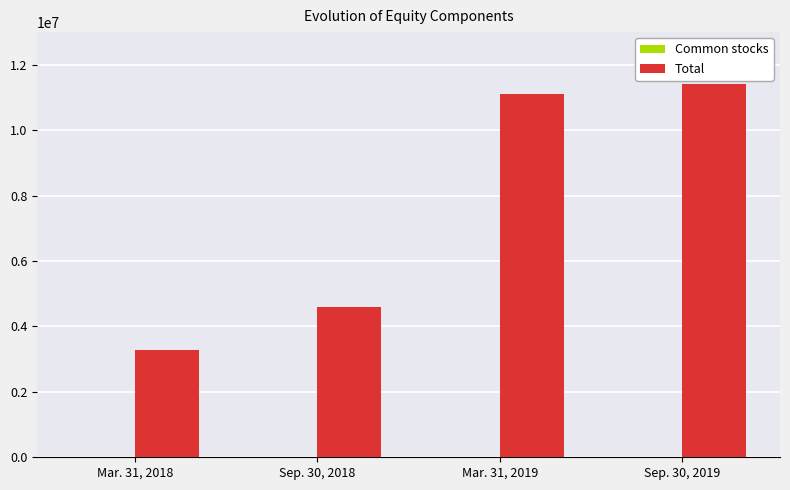

The value of Total at Sep. 30, 2018 is 4601895. True or false?

True